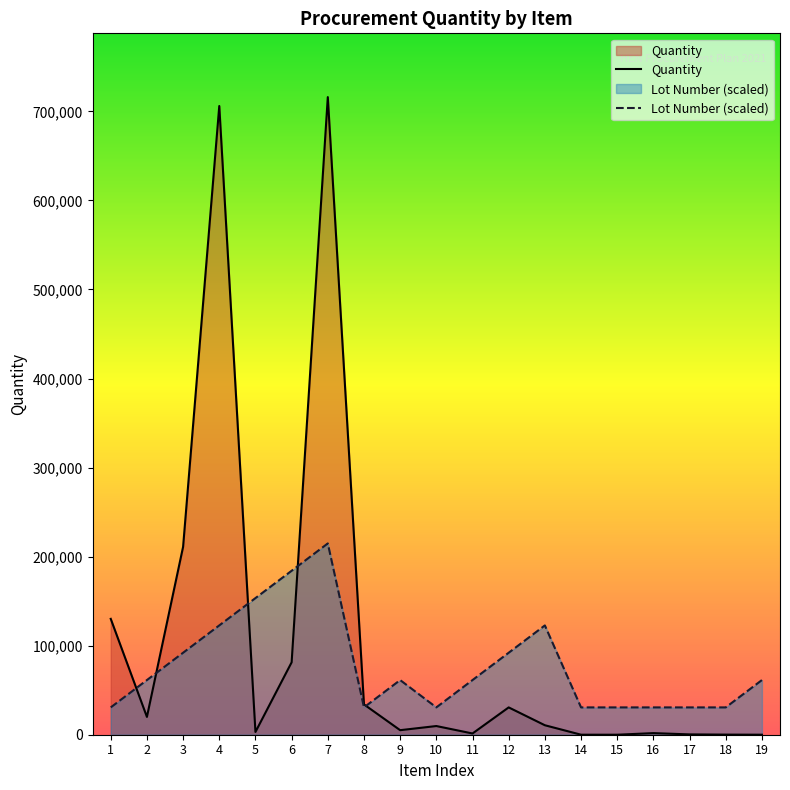

Rank the series by their maximum value, from highest to lowest.

Quantity, Lot Number (scaled)